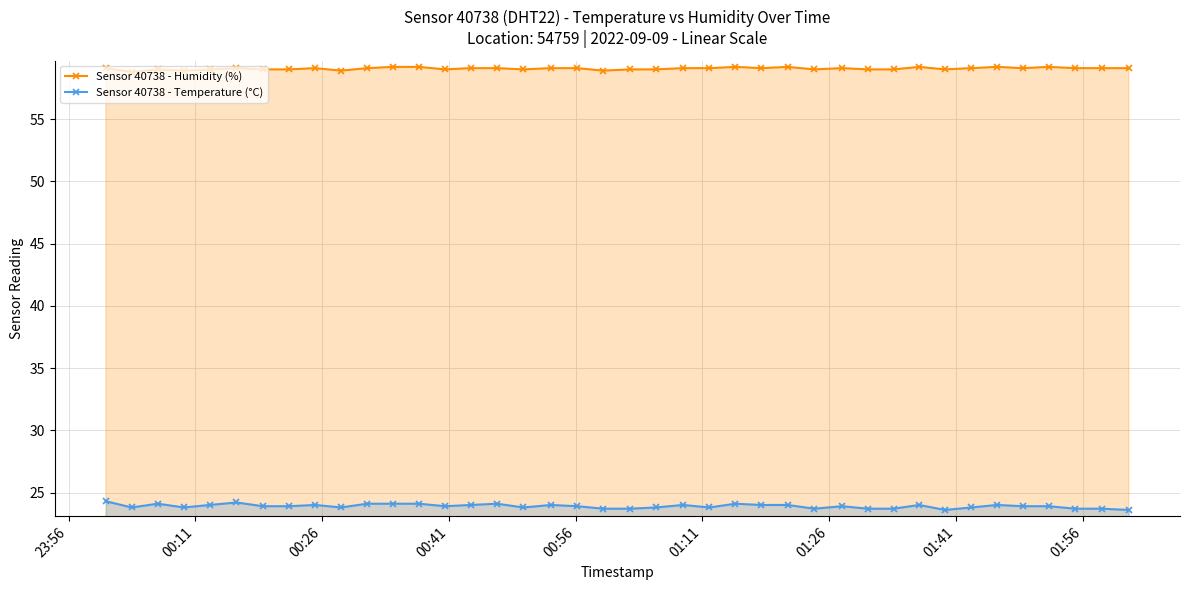

What is the value of the Sensor 40738 - Humidity (%) point at the 8th from the left?

59.0